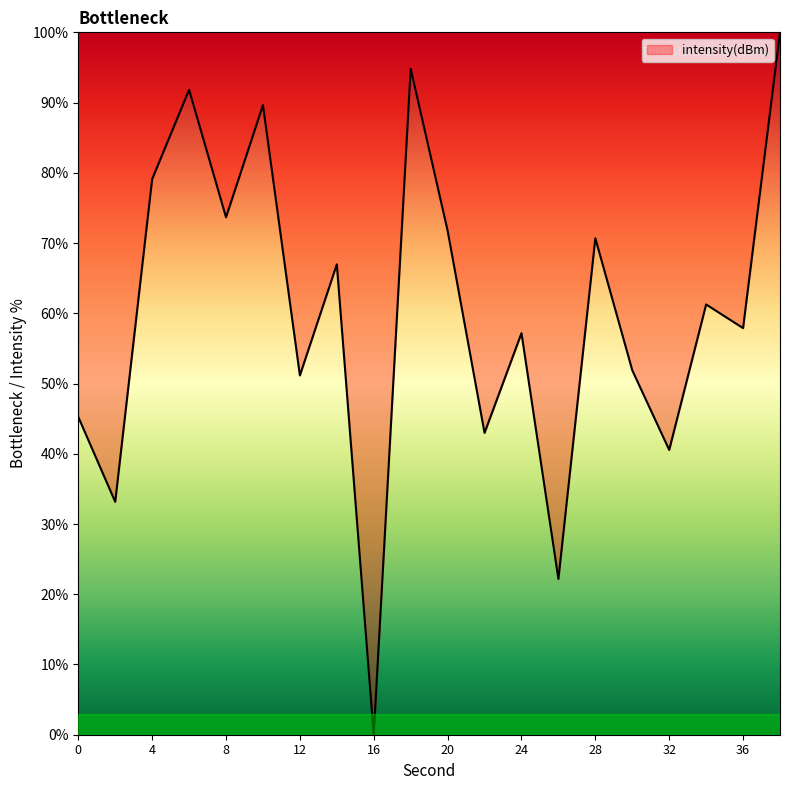

What is the difference between the maximum and minimum values?

100.0